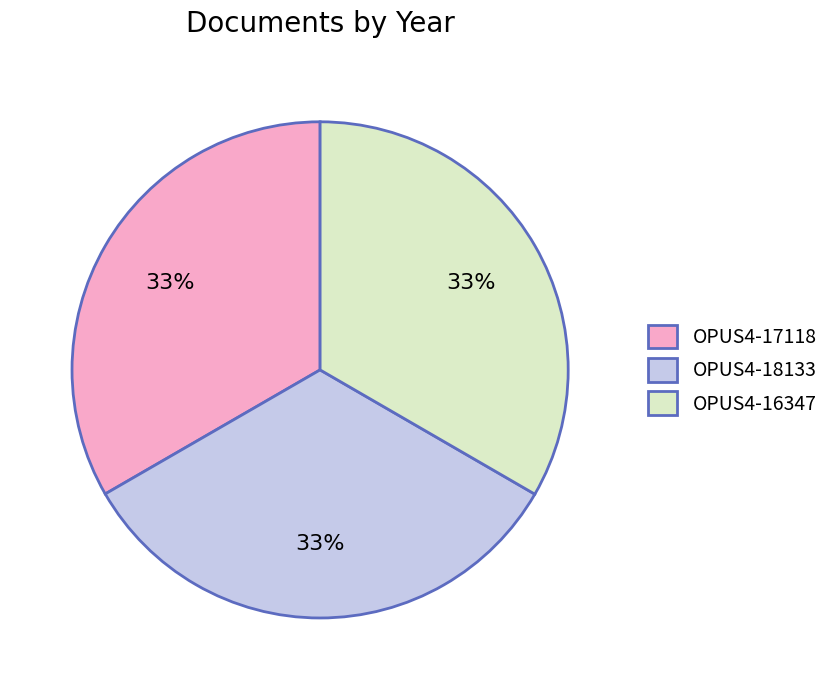

To the nearest percent, what is the average slice percentage?

33%